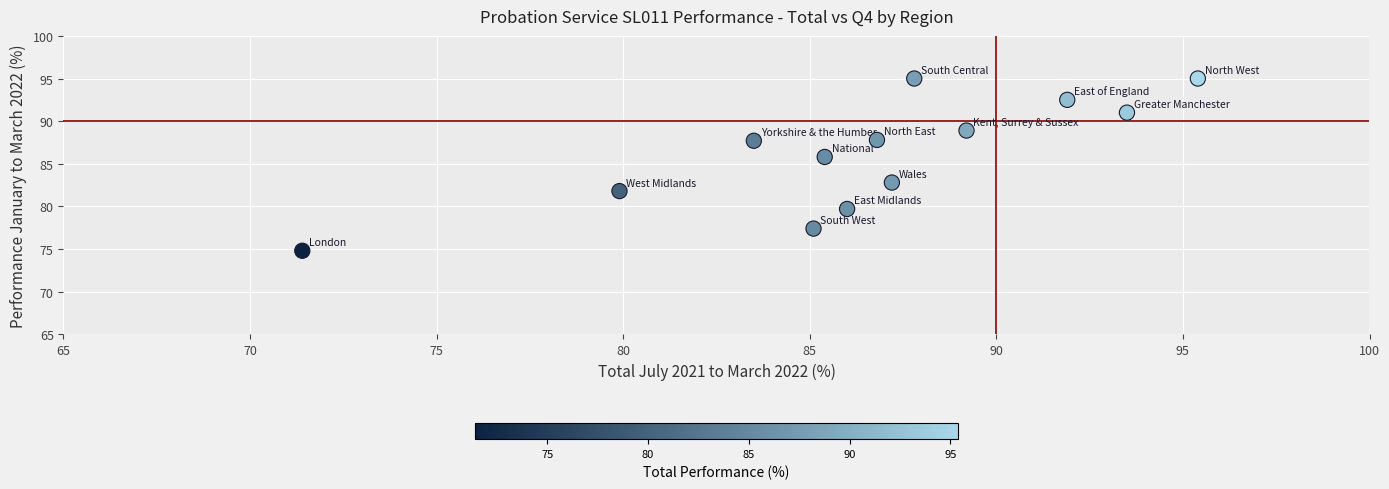

What Y value in the scatter plot is closest to 84?

82.8